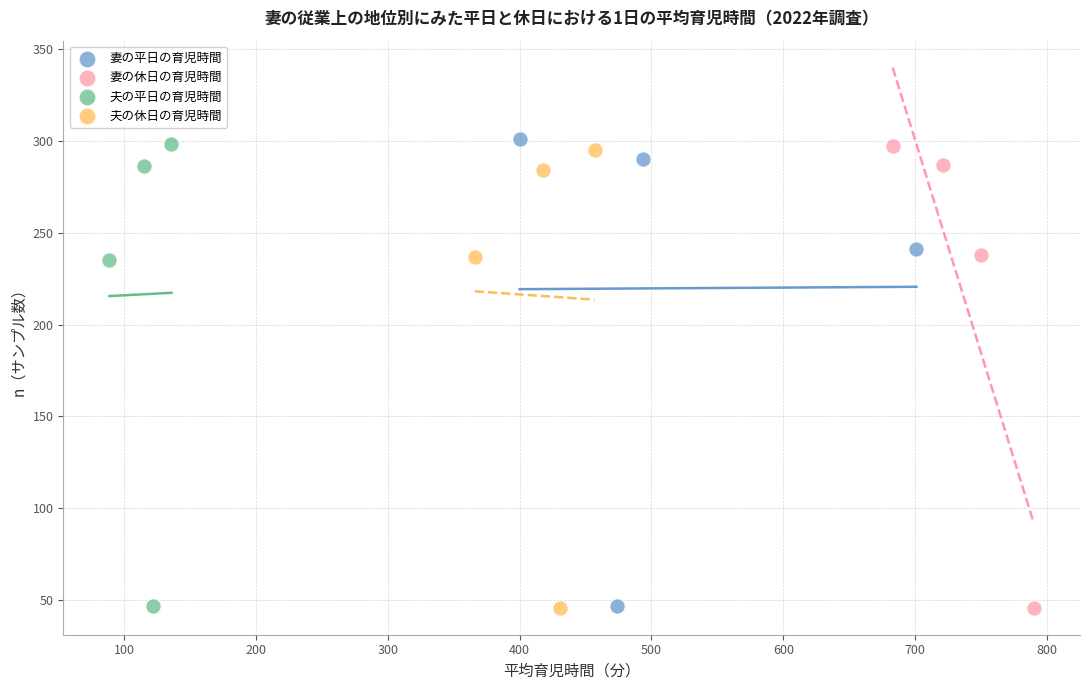

Which series has the largest Y range (max minus min)?

妻の平日の育児時間